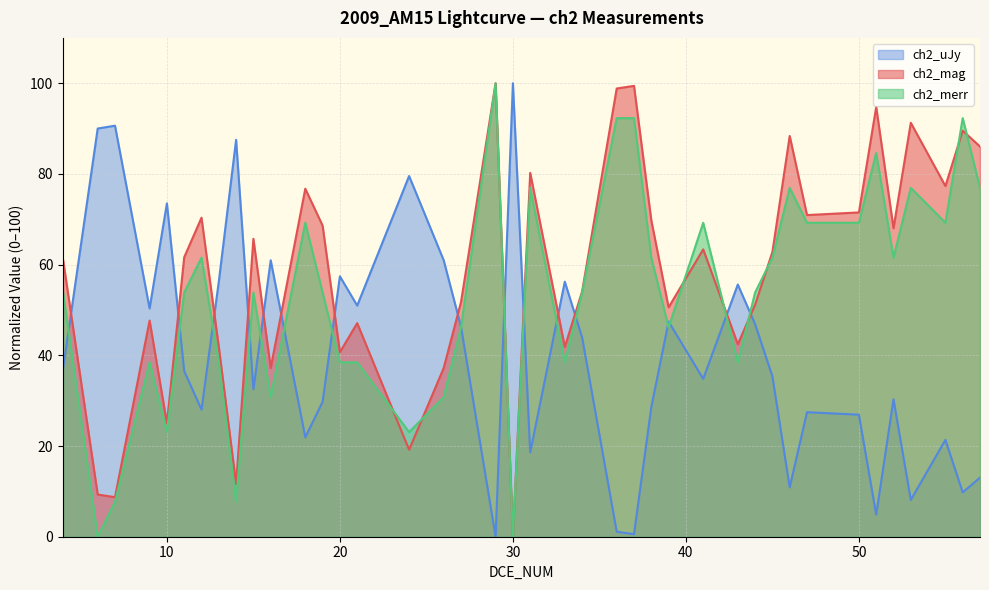

What is the sum of all ch2_mag values?

2333.7